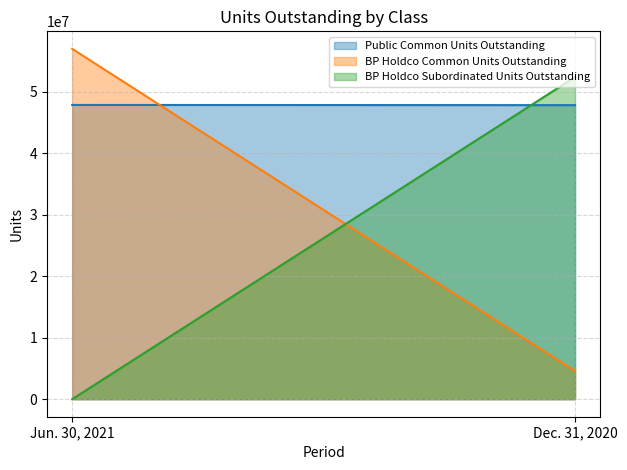

Is it true that BP Holdco Common Units Outstanding equals 56956712 at Jun. 30, 2021?

True